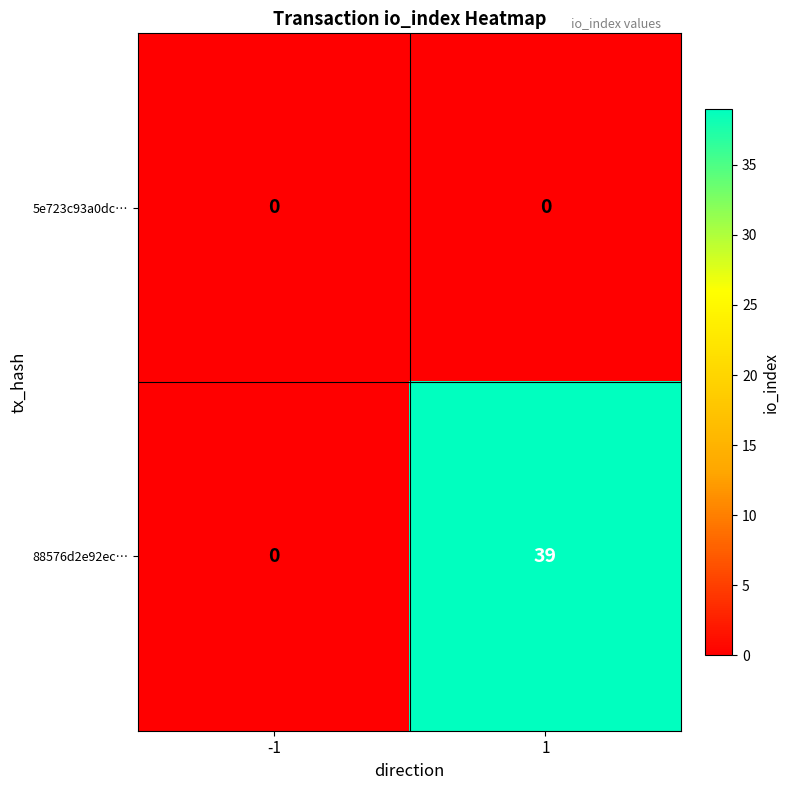

What is the total value across all series at 1?

39